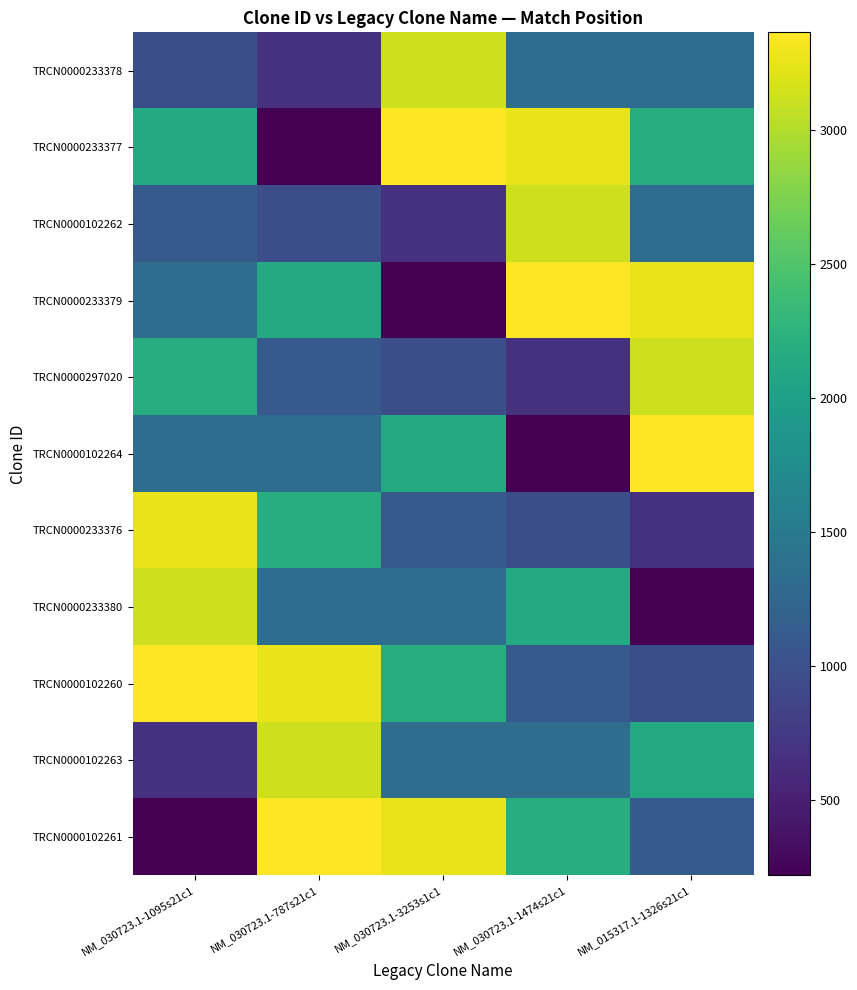

At how many categories does at least one series exceed 1562?

5